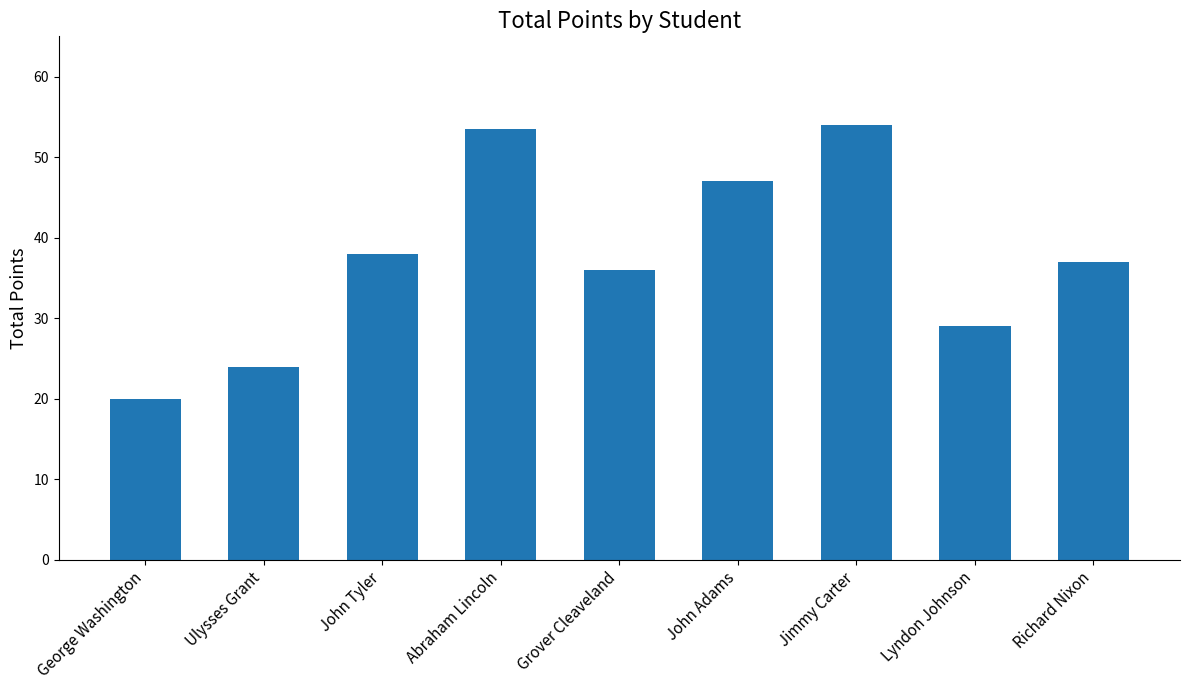

Read the value at Lyndon Johnson.

29.0